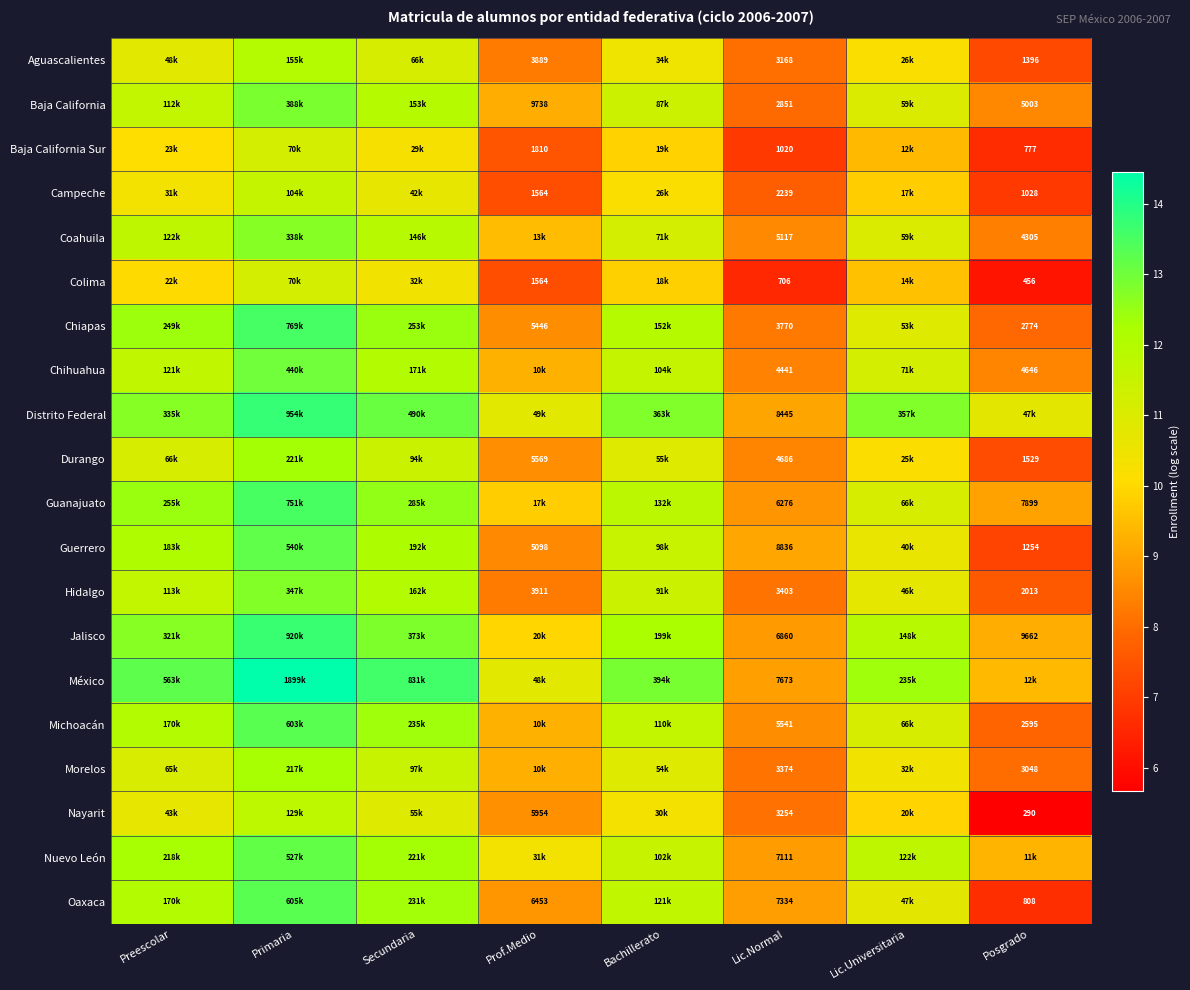

Where does the Nuevo León series first go above 11?

Preescolar